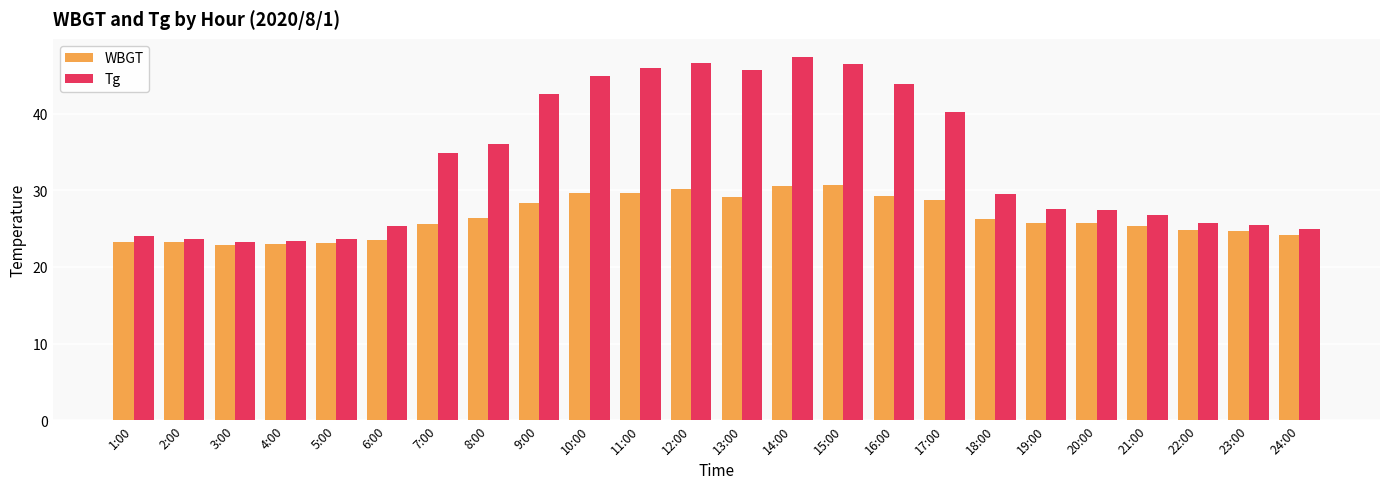

Which series has the largest total across all categories?

Tg